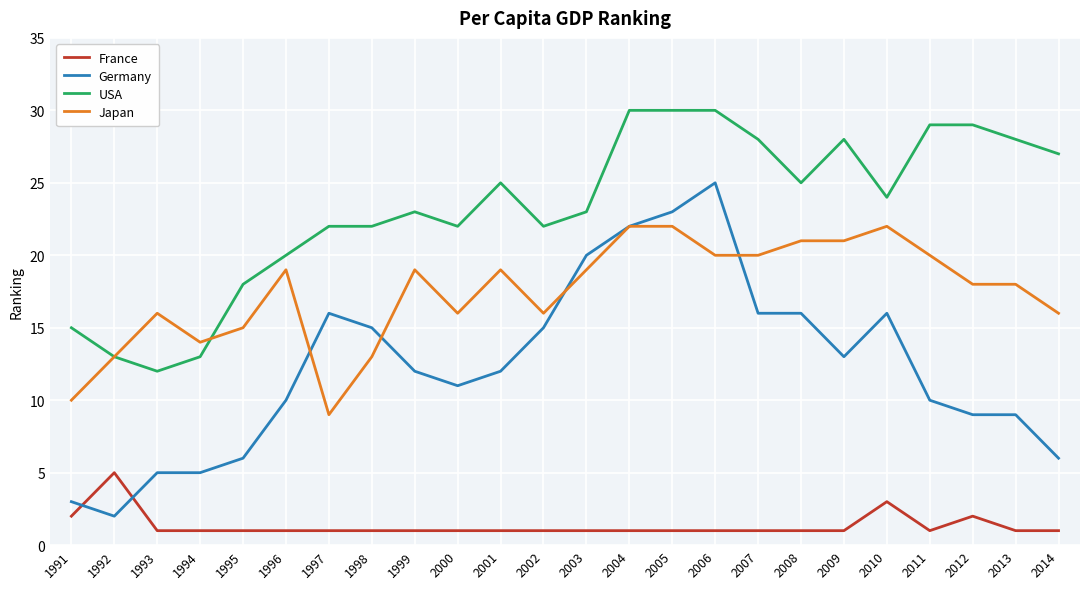

What is the maximum value for Japan?

22